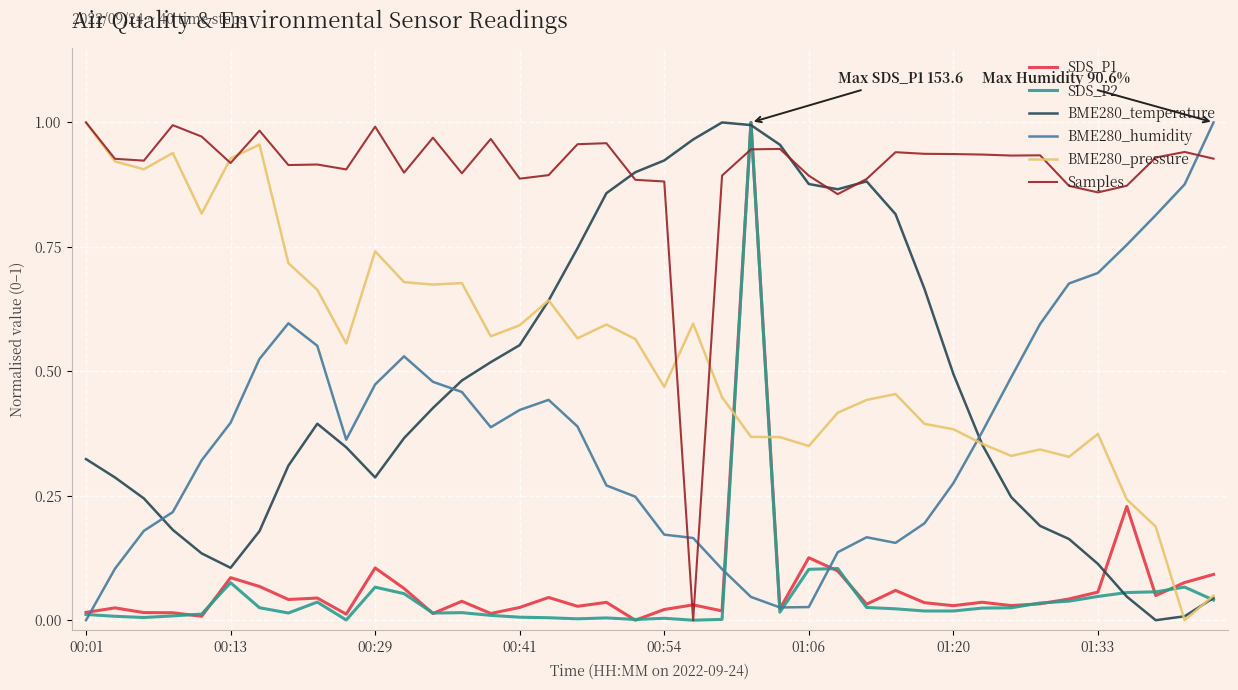

True or false: BME280_pressure and SDS_P1 cross at least once.

True